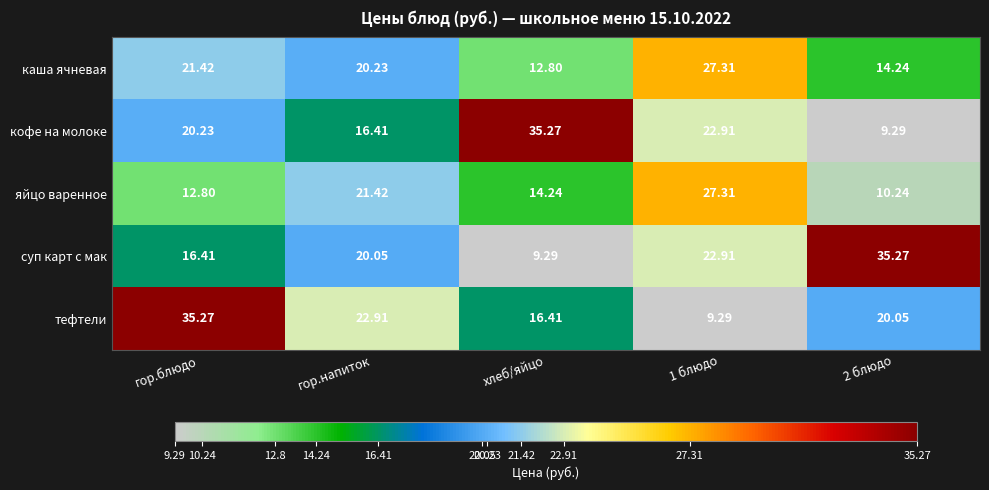

Which series has the largest total across all categories?

кофе на молоке